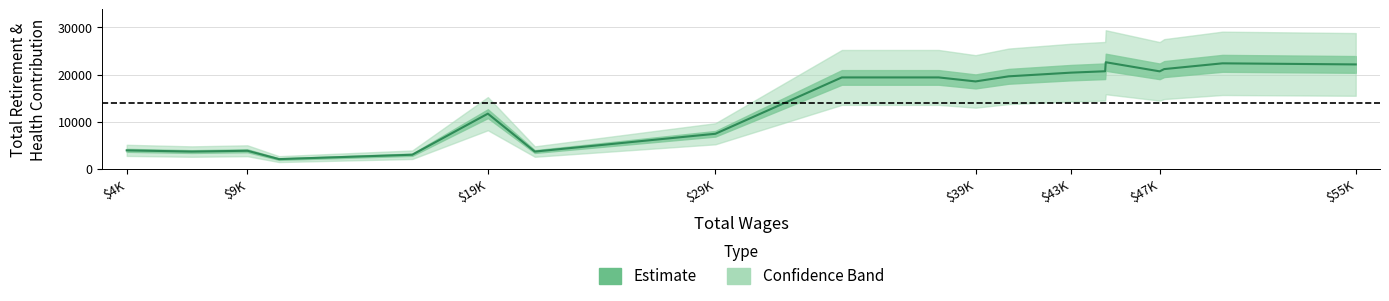

What is the value of the 12th point from the left?

19619